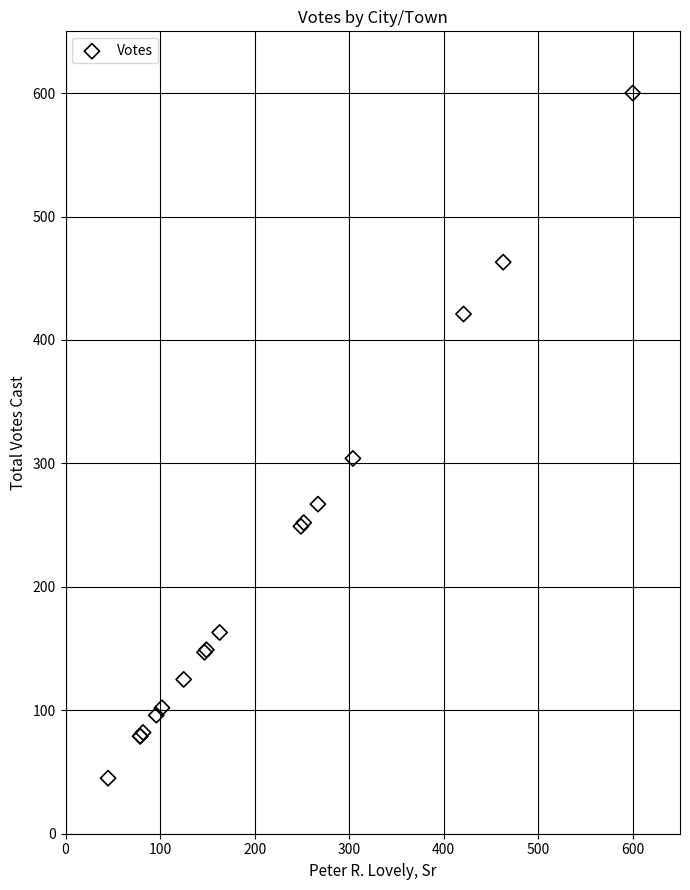

What Y value in the scatter plot is closest to 322?

304